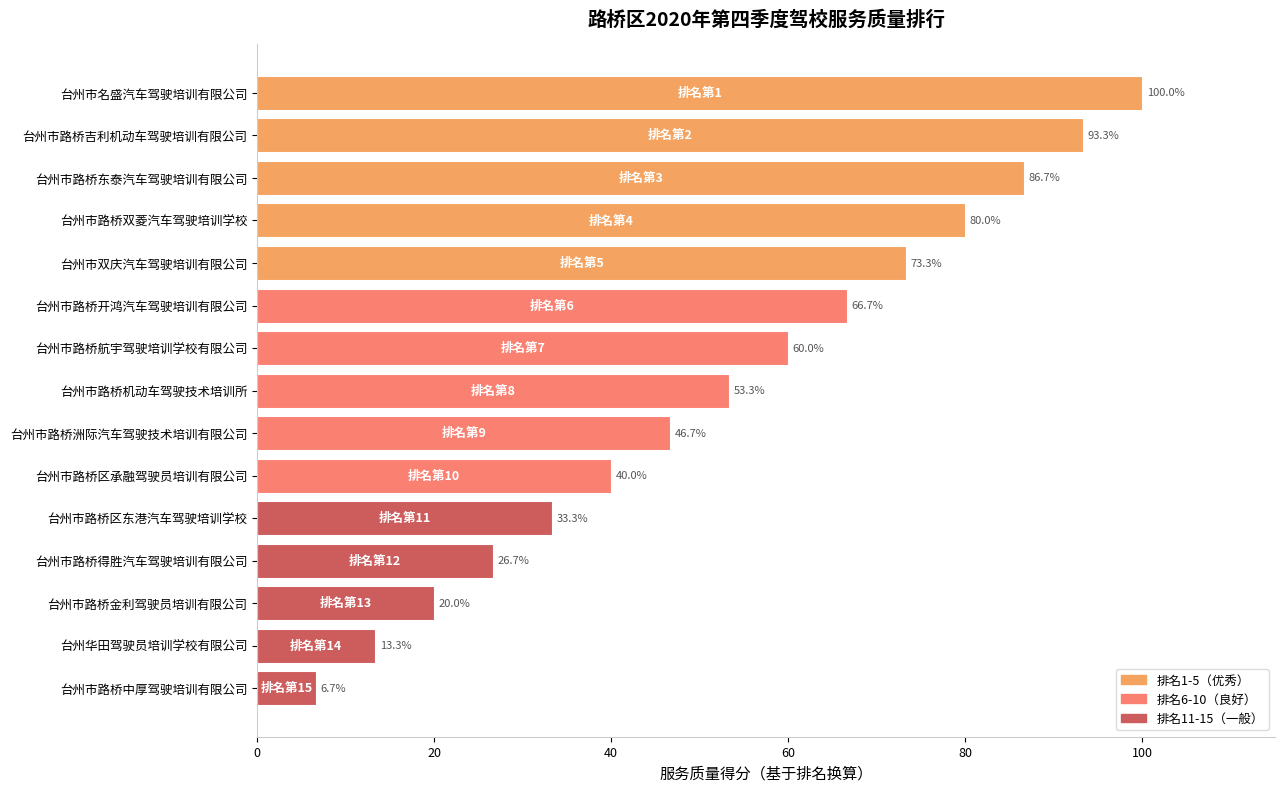

Where is the data nearest to the value 53?

台州市路桥机动车驾驶技术培训所